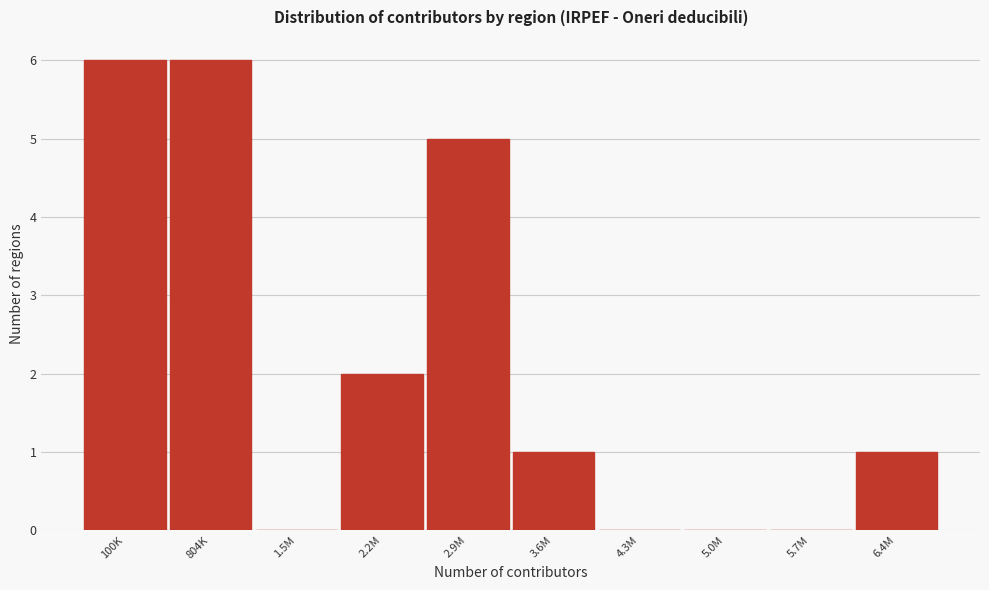

Reading left to right, list all the values displayed in this chart.

100K=6	804K=6	1.5M=0	2.2M=2	2.9M=5	3.6M=1	4.3M=0	5.0M=0	5.7M=0	6.4M=1